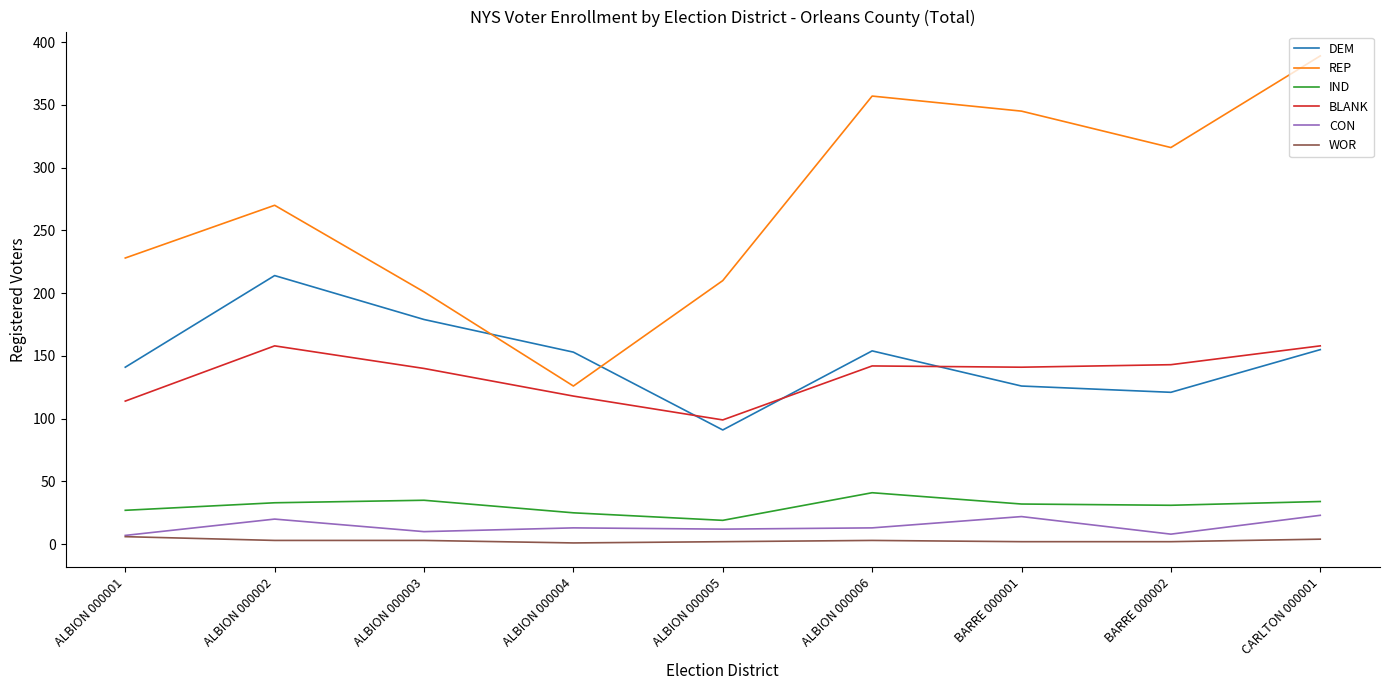

What is the greatest value displayed?

389